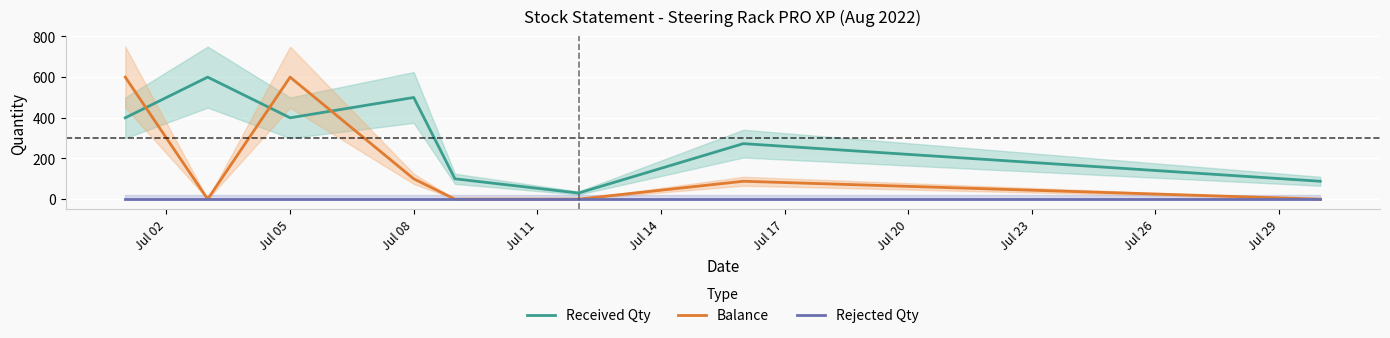

What is the highest value of the Balance series?

600